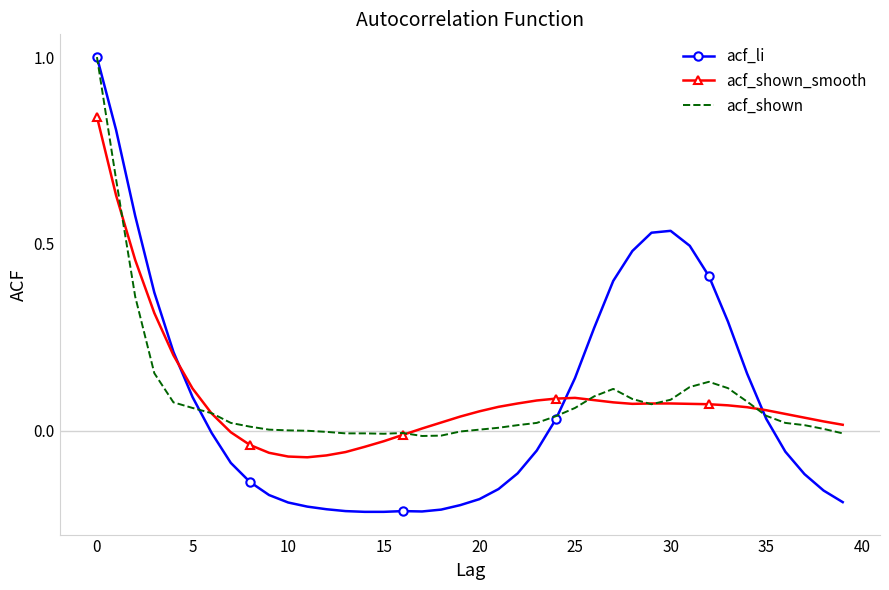

What is the maximum value for acf_shown?

1.0